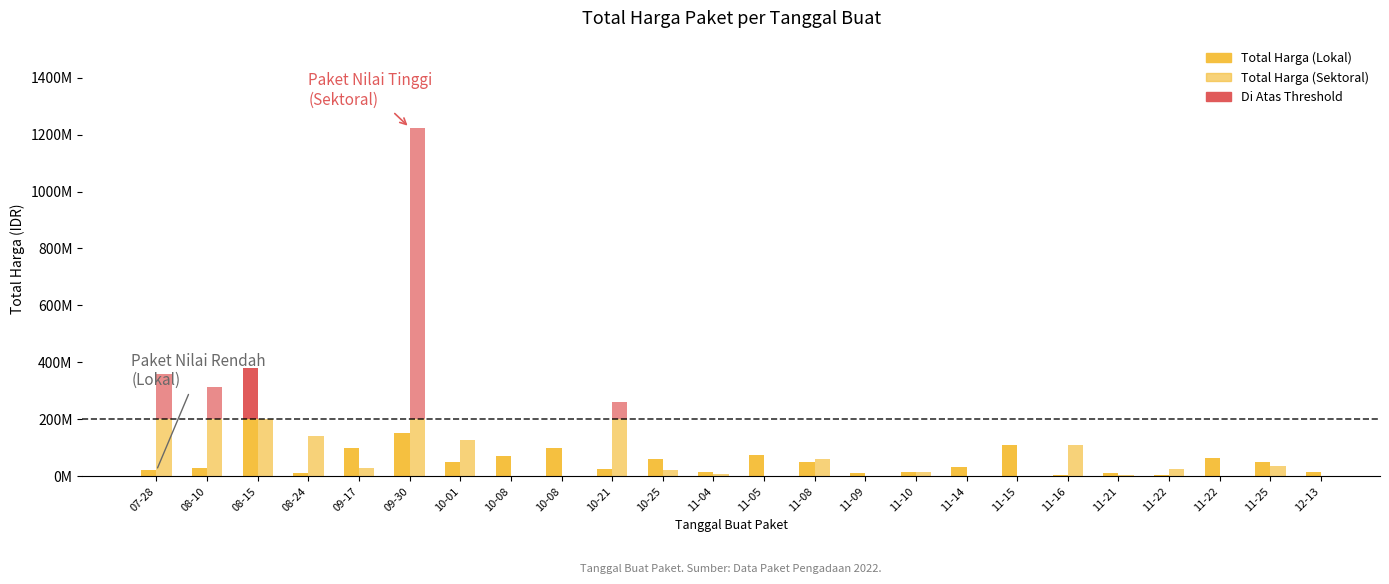

What is the difference between the Total Harga (Lokal) values at 2022-09-17 and 2022-11-08?

51860000